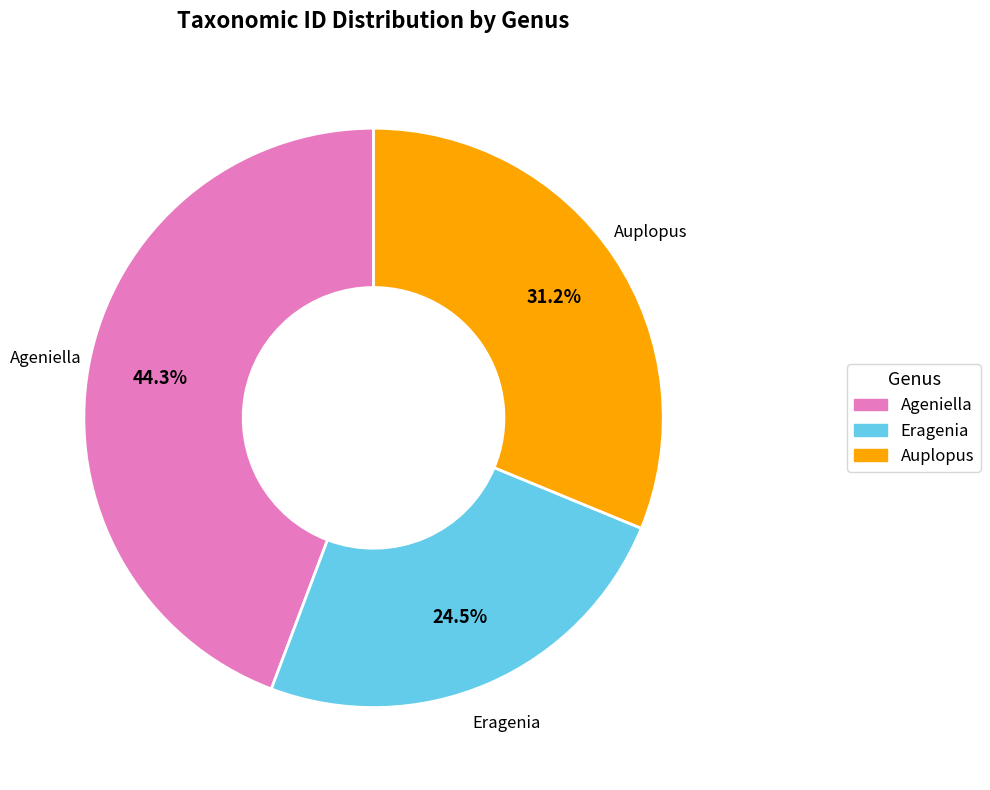

What is the smallest slice in the pie chart?

Eragenia